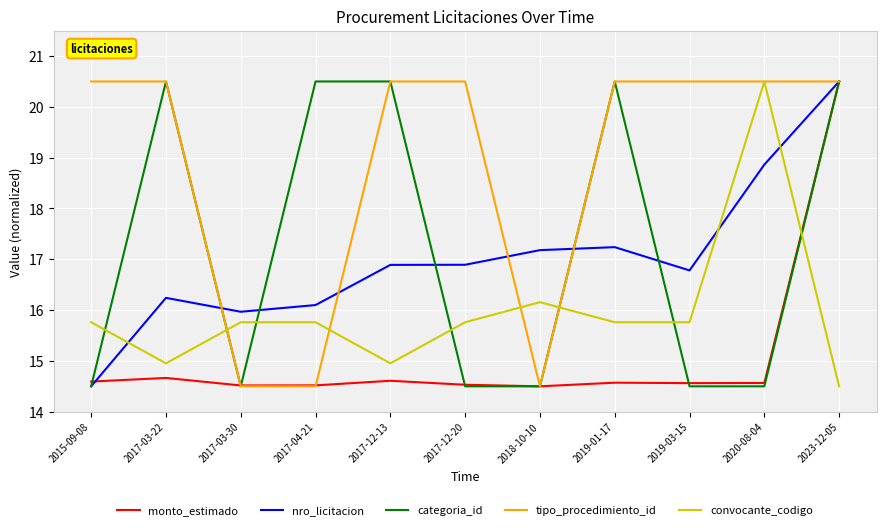

What is the spread (max minus min) of values at 2020-08-04?

6.0